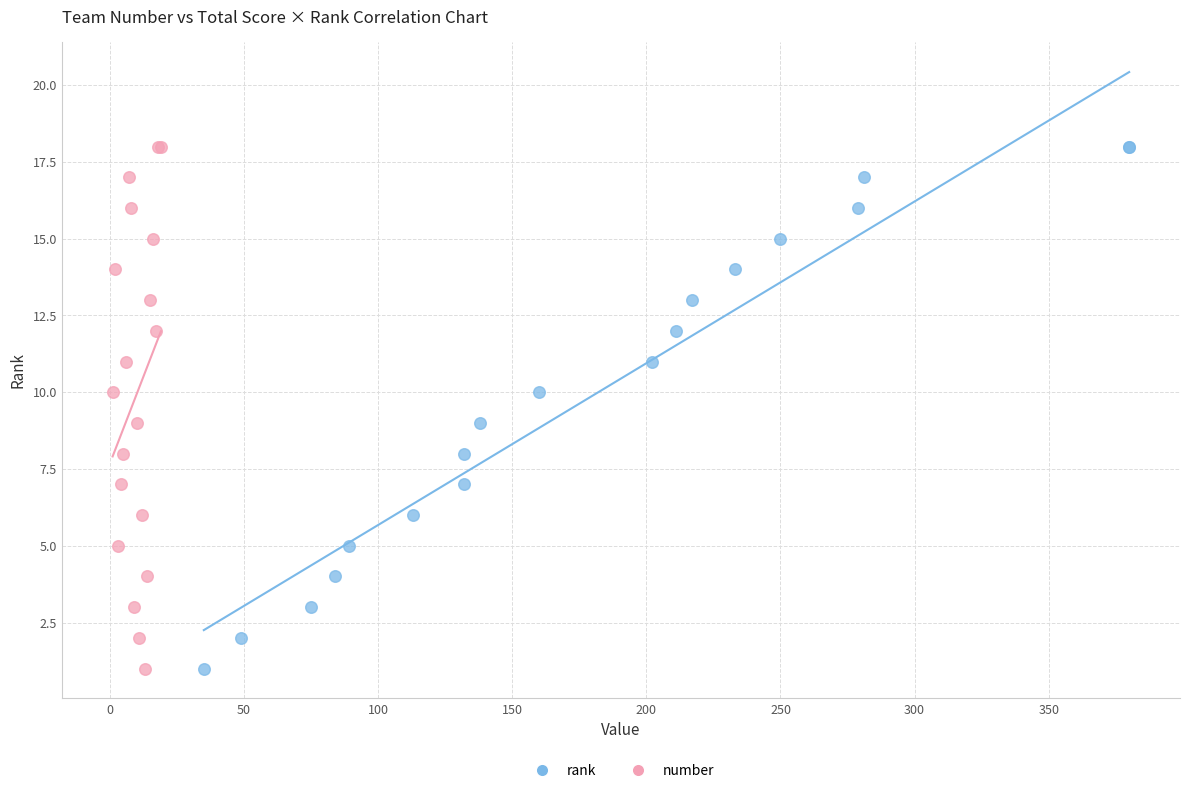

What are all the series names shown in the legend?

rank, number